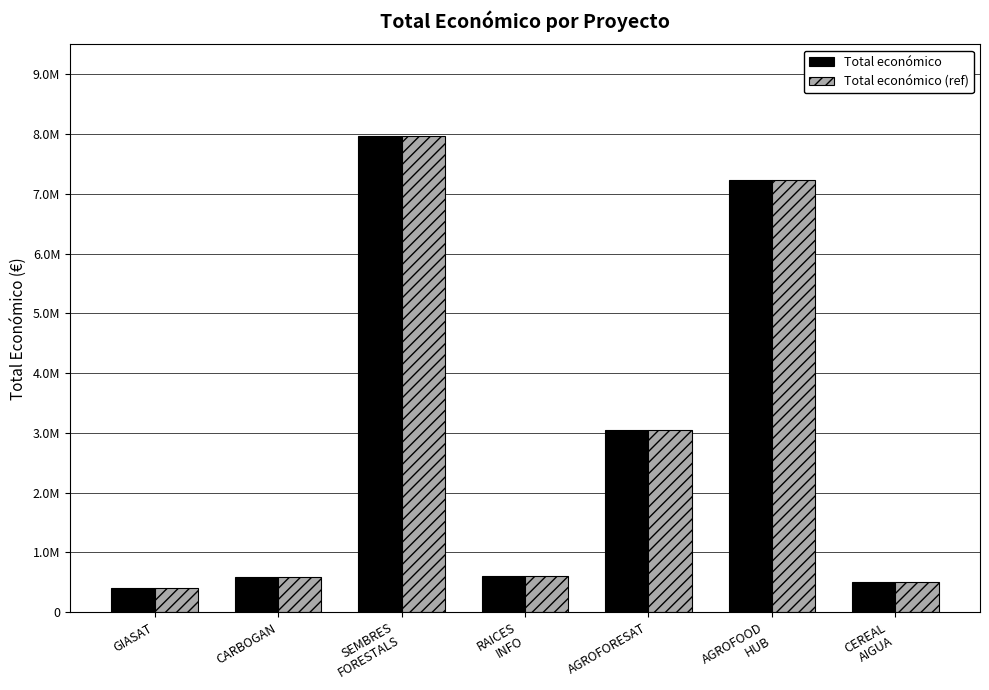

Is it true that Total económico (ref) equals 7967413 at SEMBRES
FORESTALS?

True